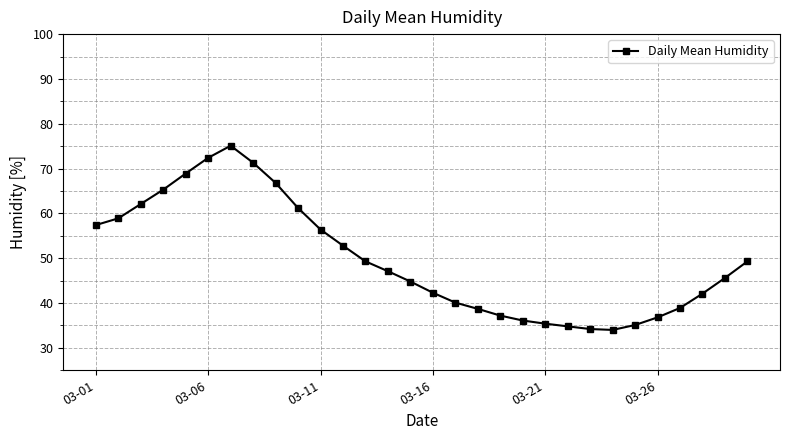

What is the average value?

49.7